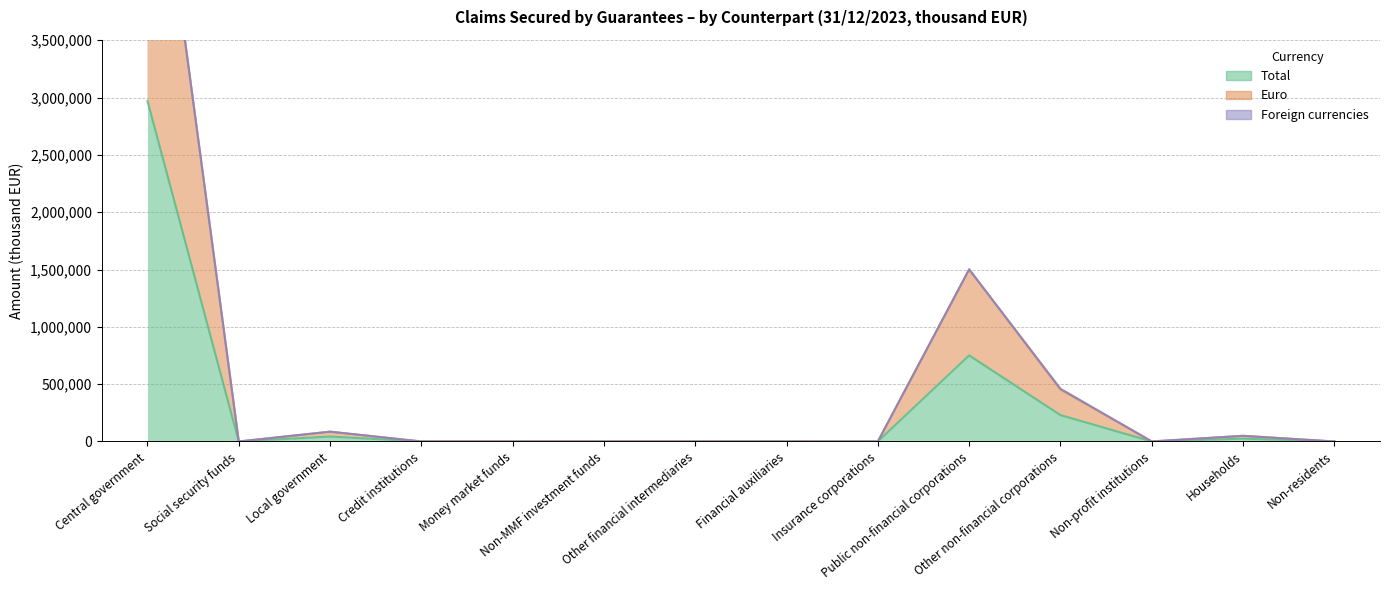

Does the chart display data point markers on the line(s)?

No